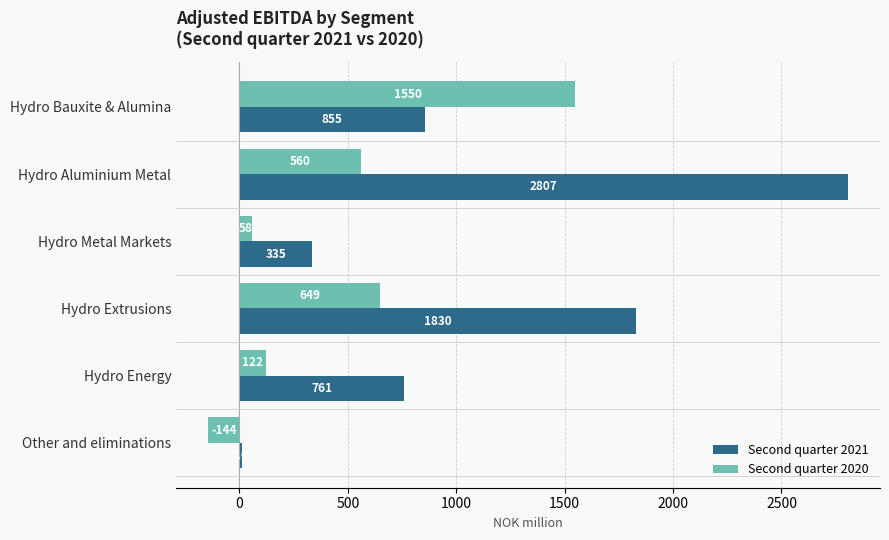

Is it true that Second quarter 2021 equals 361.7 at Hydro Energy?

False